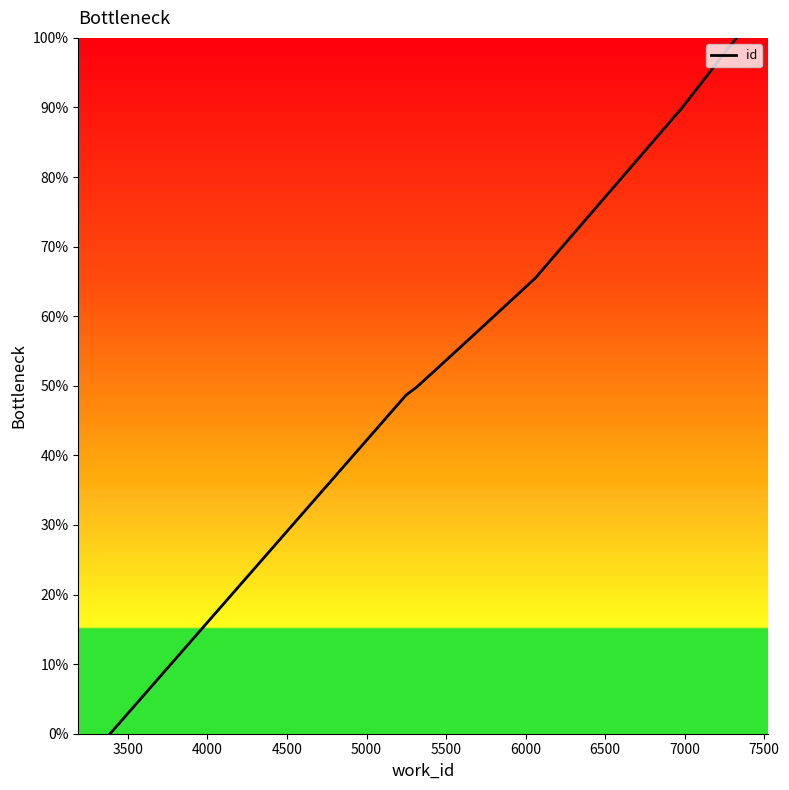

What is the value of the 6th point from the left?

57.9